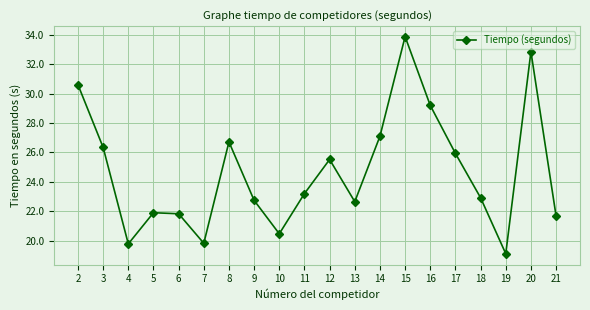

Approximately how many times larger is the value at 18 compared to 19?

1.2